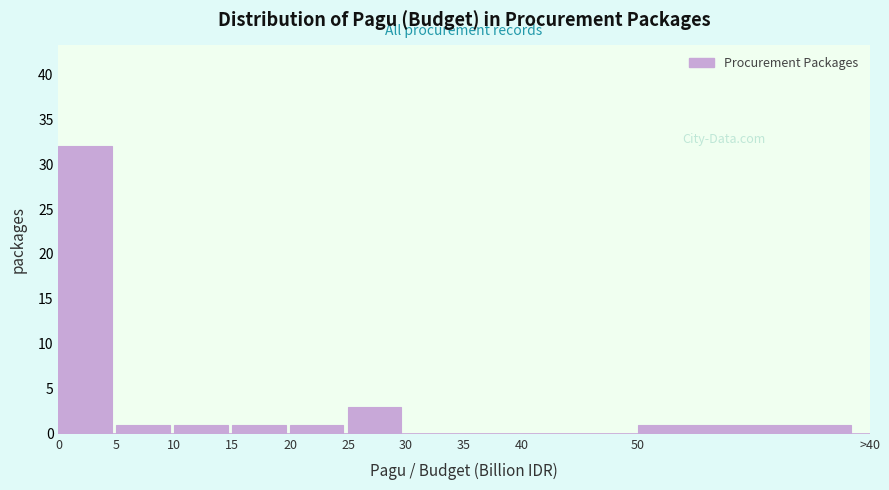

Reading right to left, extract all data points from this chart.

50=1	40=0	35=0	30=0	25=3	20=1	15=1	10=1	5=1	0=32